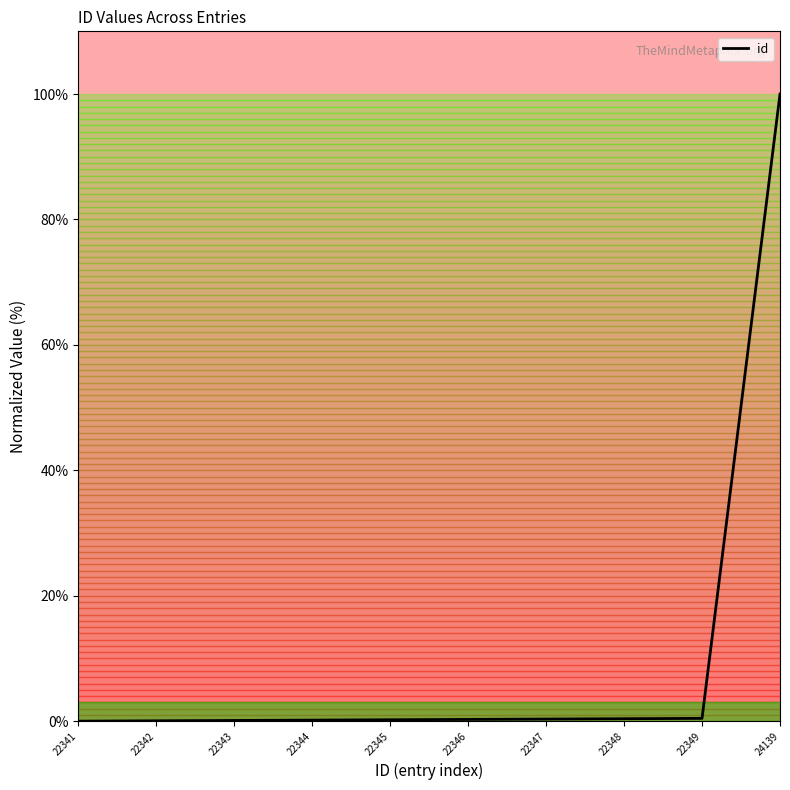

True or false: the data shows 0.1 at 22343.

True